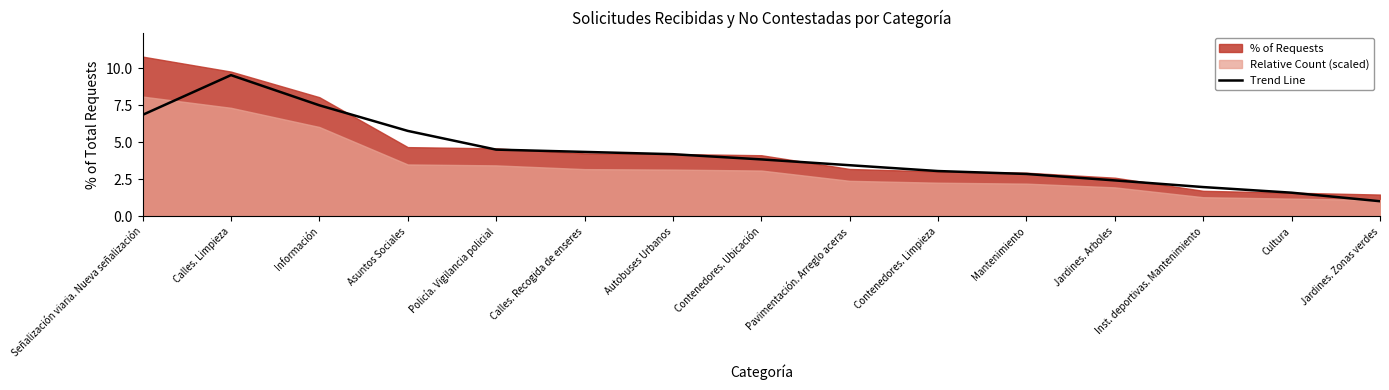

What is the highest value of the Trend Line series?

9.5